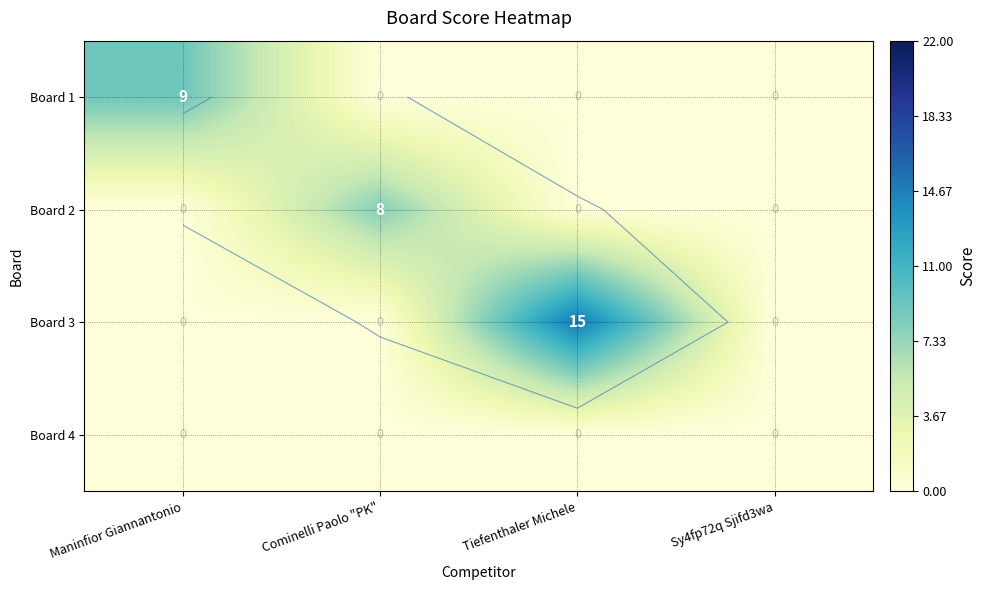

The Board 3 series shows 21 at Tiefenthaler Michele. True or false?

False